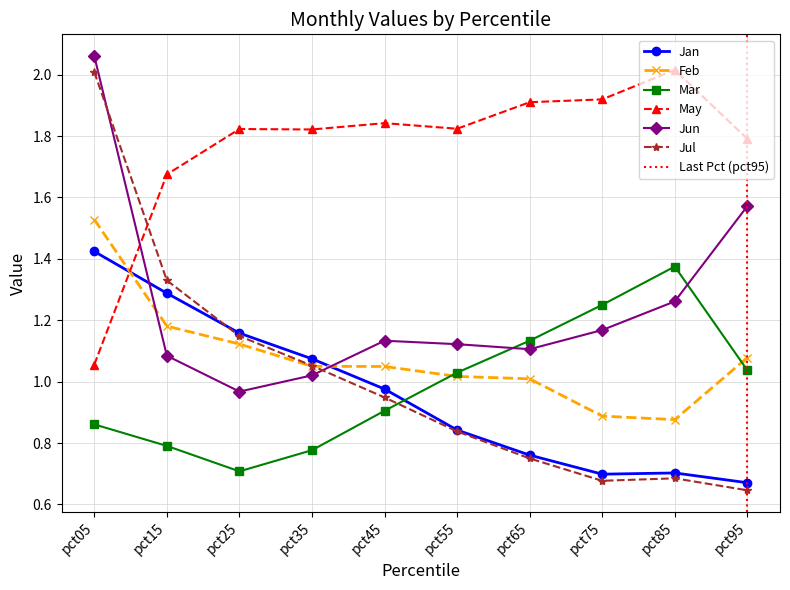

Rank the series at pct05 from highest to lowest value.

Jun, Jul, Feb, Jan, May, Mar